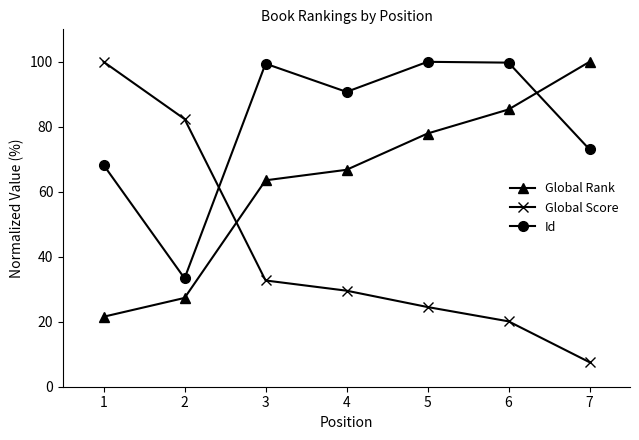

True or false: Global Rank has more than 2 points higher than both neighbors.

False